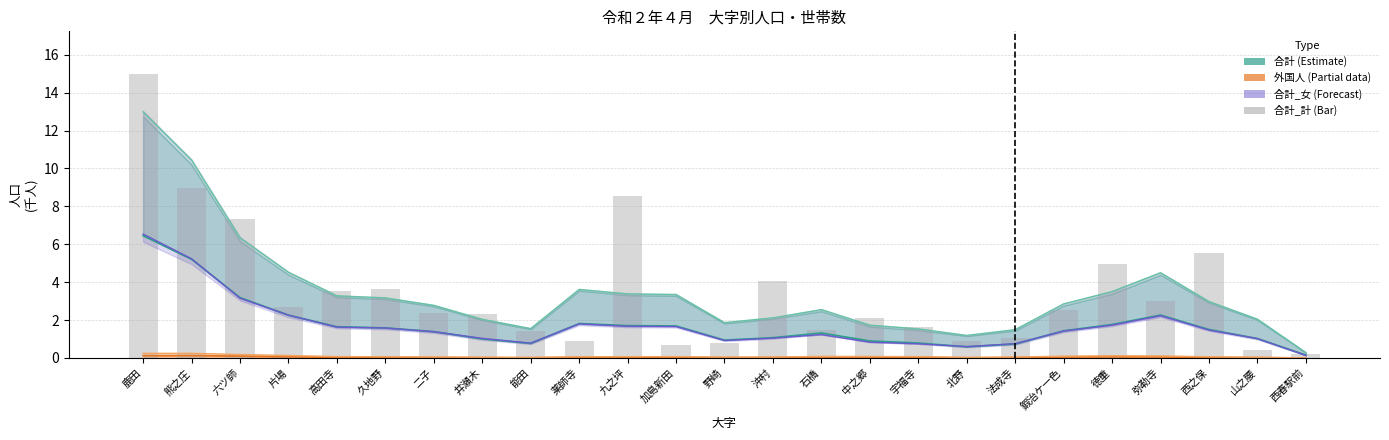

Between 鹿田 and 井瀬木, which is larger?

鹿田